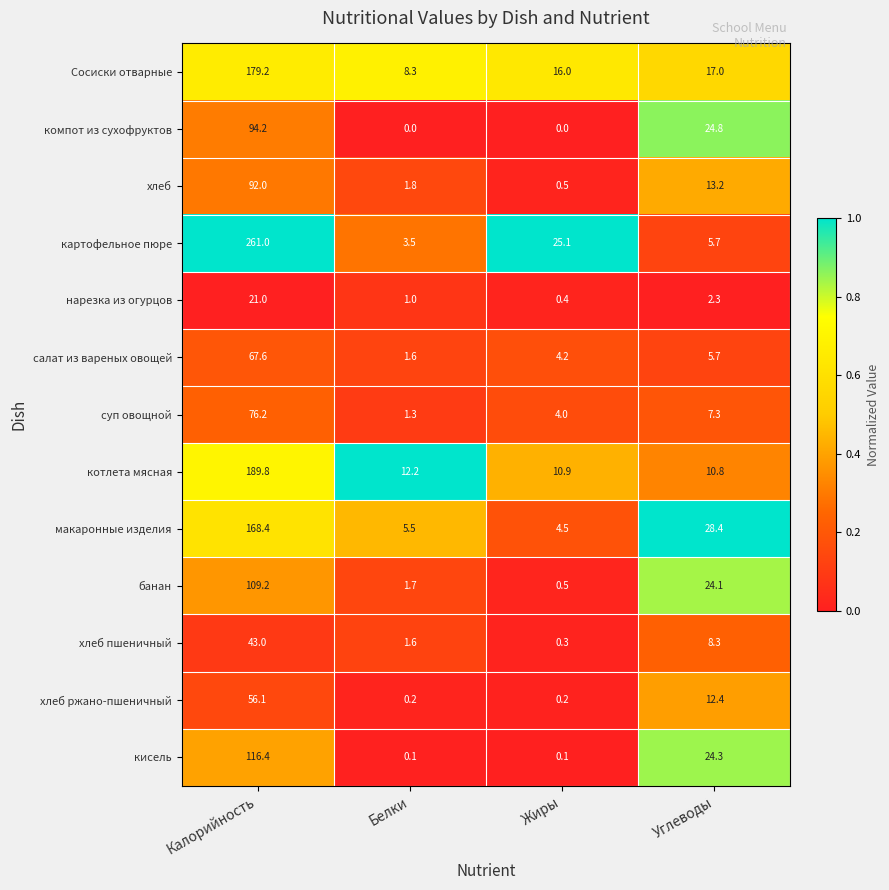

At which category is the sum across all series the highest?

Калорийность